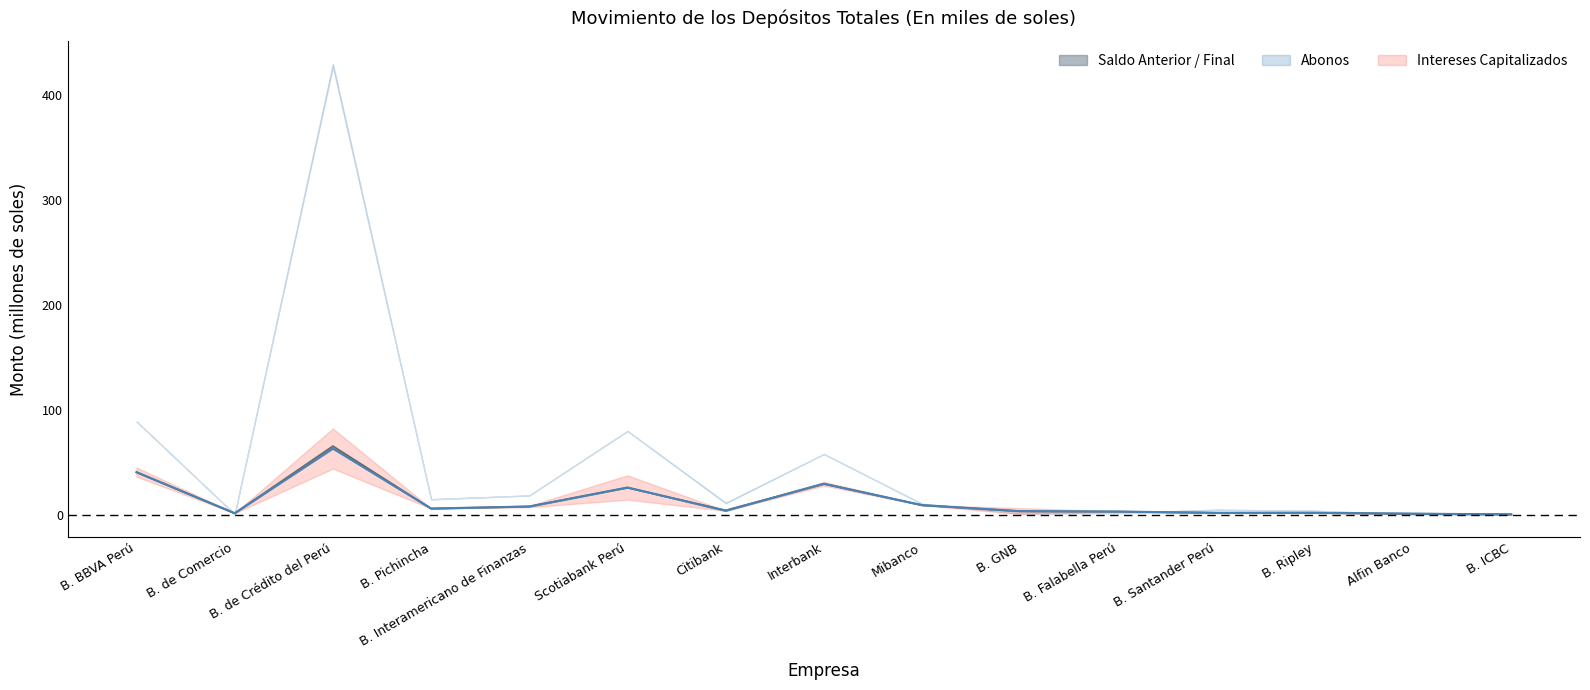

What is the label of the 1st point from the left?

B. BBVA Perú